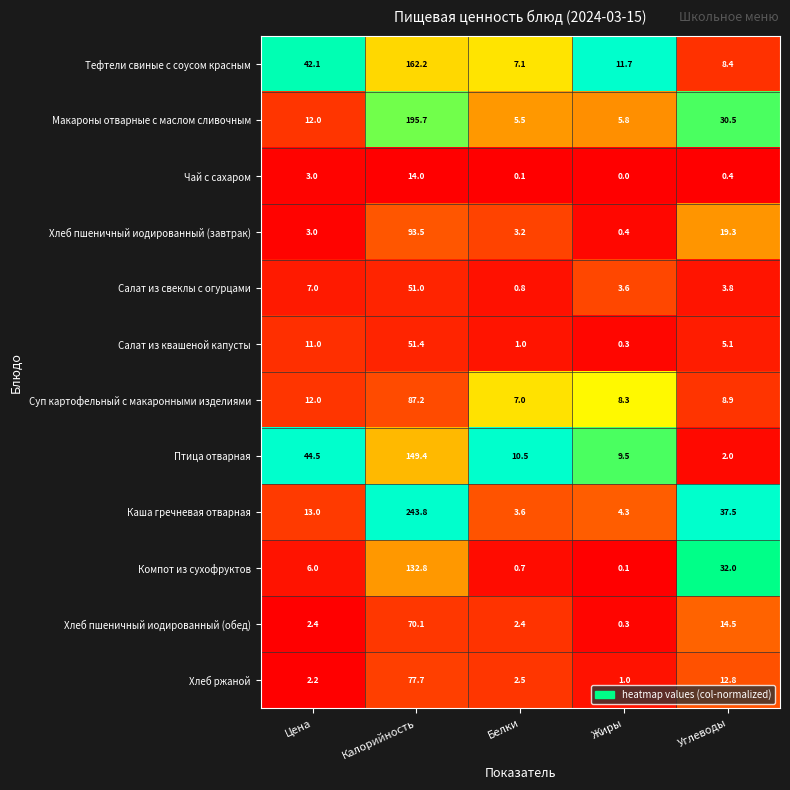

Which label corresponds to the largest value in the chart?

Калорийность